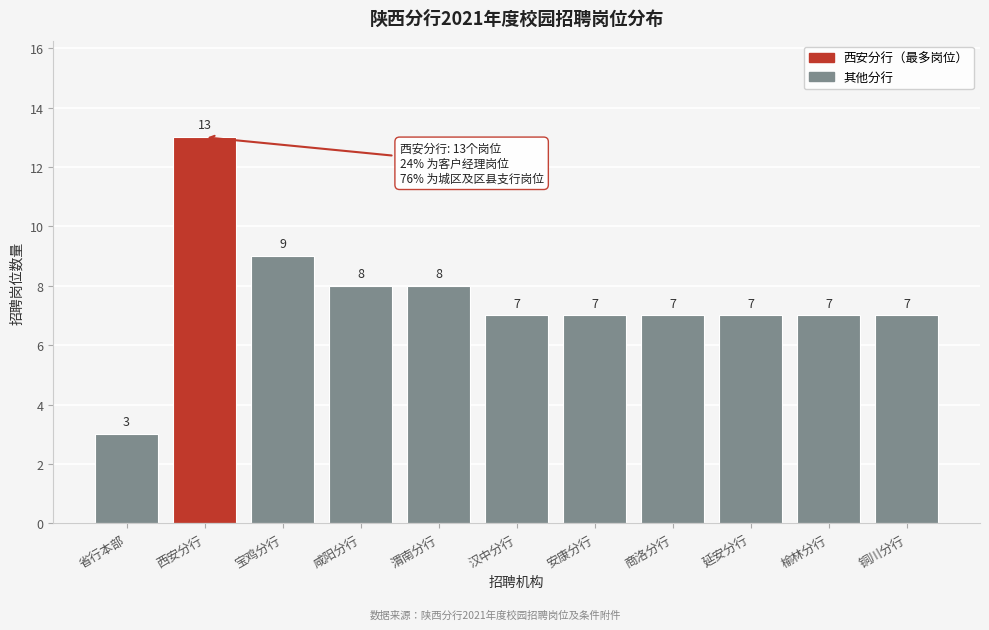

Reading right to left, list all the values displayed in this chart.

铜川分行=7	榆林分行=7	延安分行=7	商洛分行=7	安康分行=7	汉中分行=7	渭南分行=8	咸阳分行=8	宝鸡分行=9	西安分行=13	省行本部=3